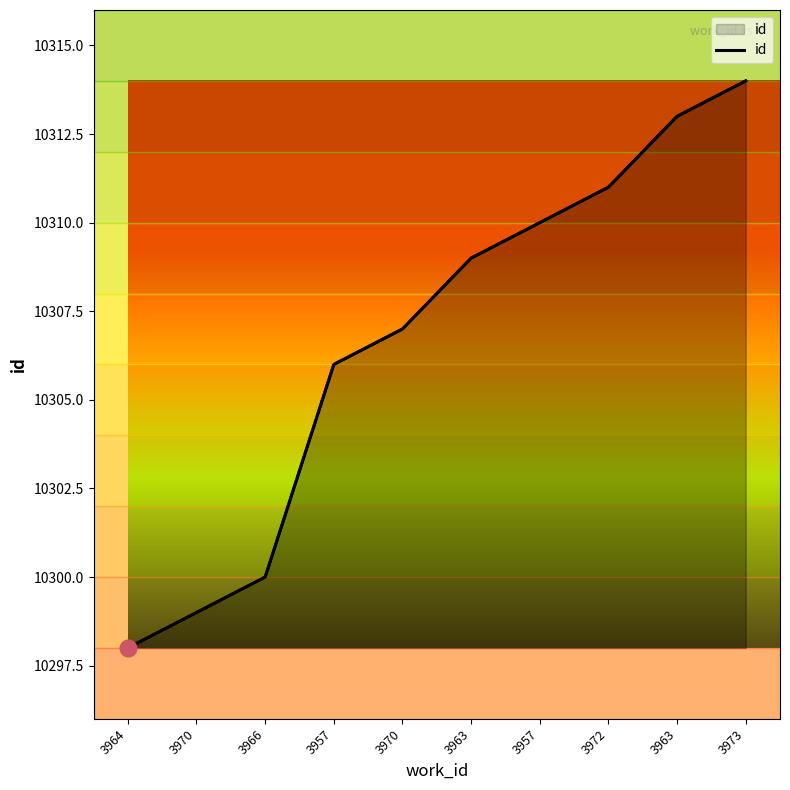

True or false: there are more than 0 points higher than both neighbors.

False